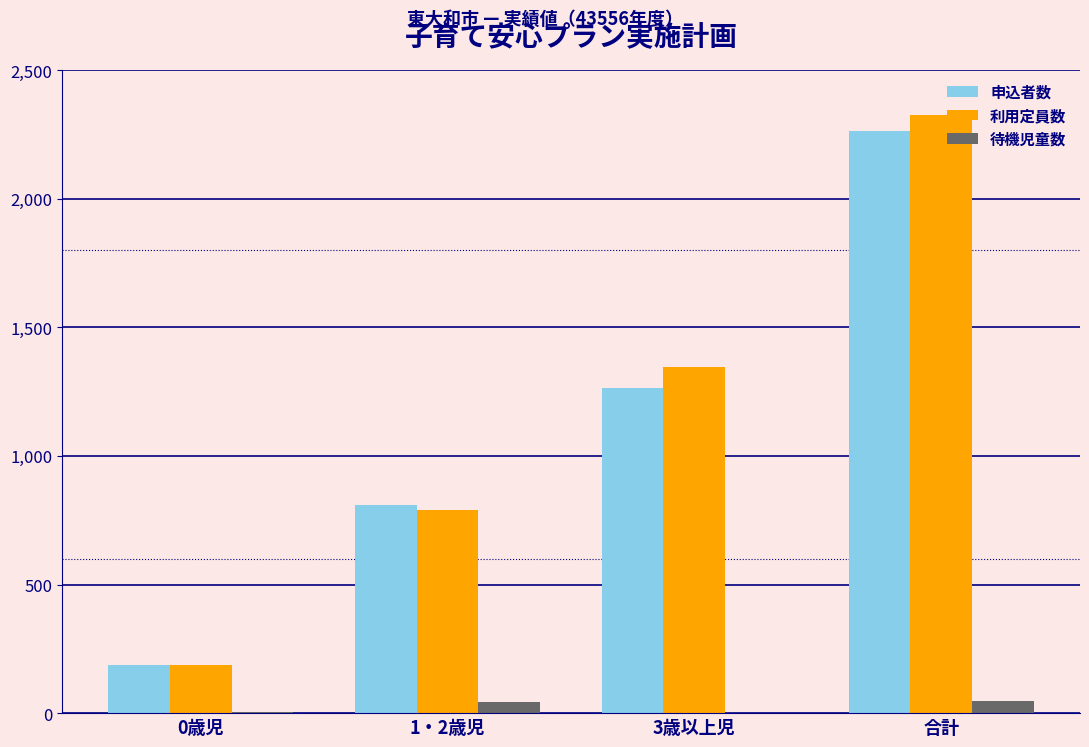

What is the maximum value shown in the chart?

2324